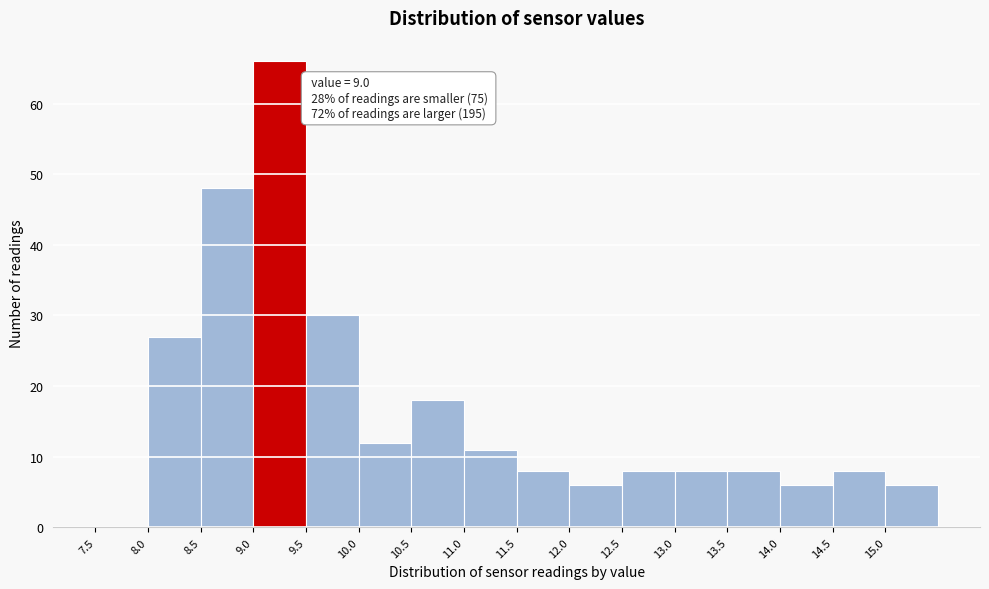

Which range on the x-axis has the tallest bar?

9.0 to 9.5